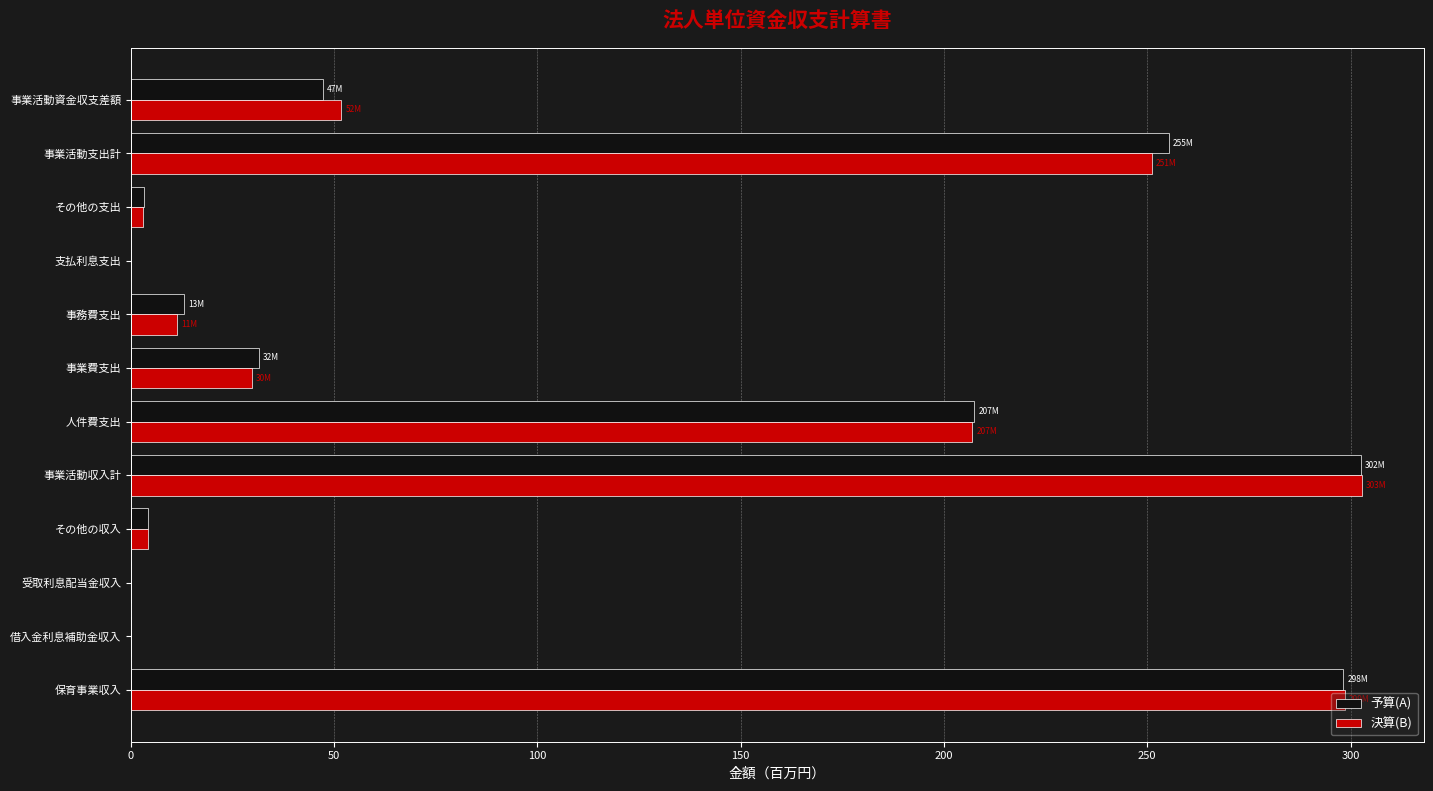

What is the sum of all 決算(B) values?

1159.7